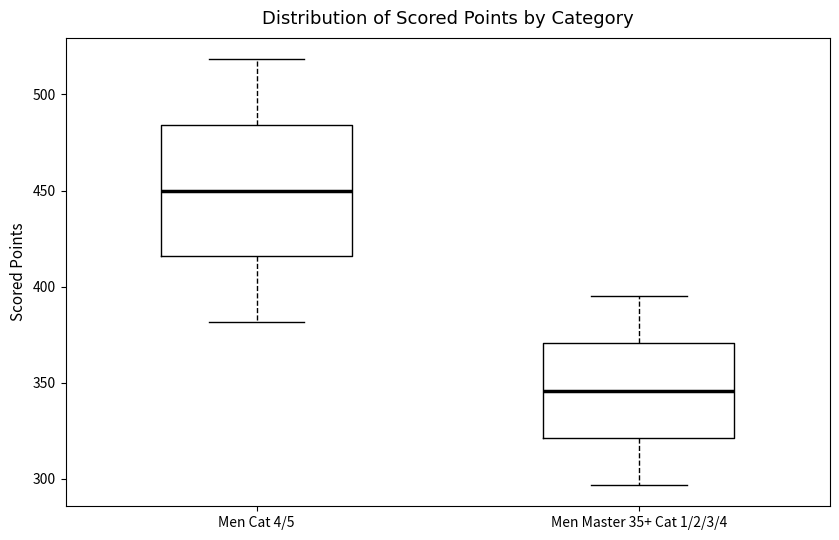

Reading left to right, transcribe this box plot: for each box, give where its median line is, the range the box spans, and where its two whiskers end, as read against the y-axis. The values are not printed on the chart, so give them approximately, as read against the axis.

Men Cat 4/5: median 450, box 415 to 485, whiskers 380 to 520
Men Master 35+ Cat 1/2/3/4: median 345, box 320 to 370, whiskers 295 to 395